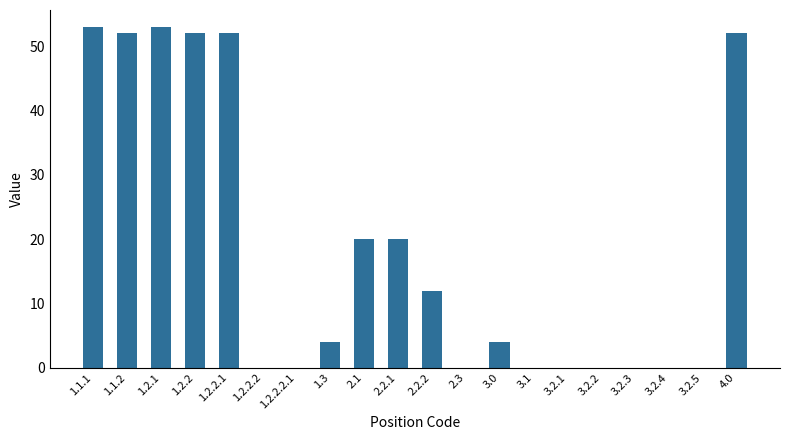

What is the change in value from 1.2.2.2 to 1.3?

+4